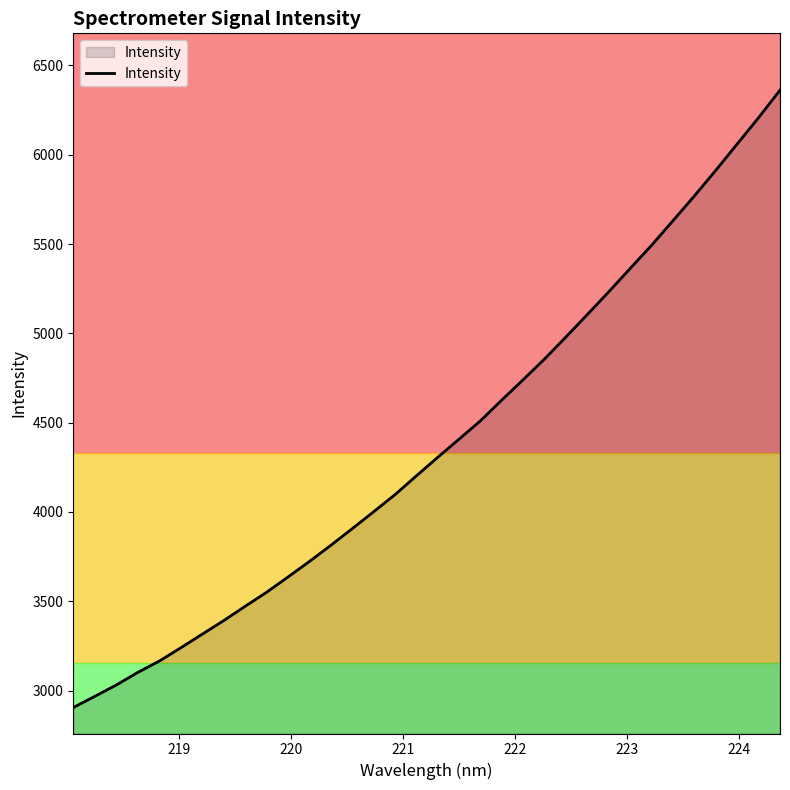

What is the minimum value shown in the chart?

2904.9